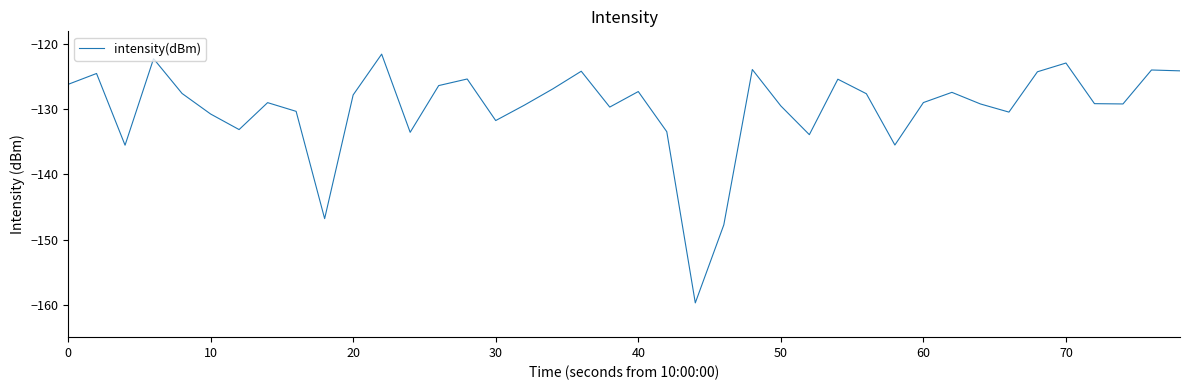

What is the sum of all values?

-5194.9